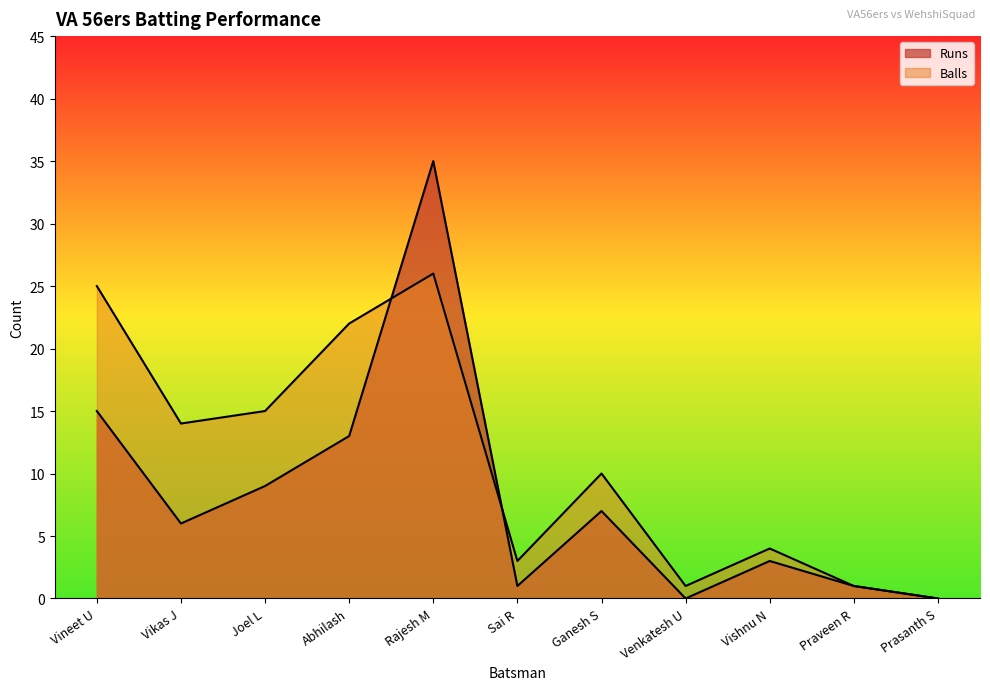

Which series has the largest range (max minus min)?

Runs